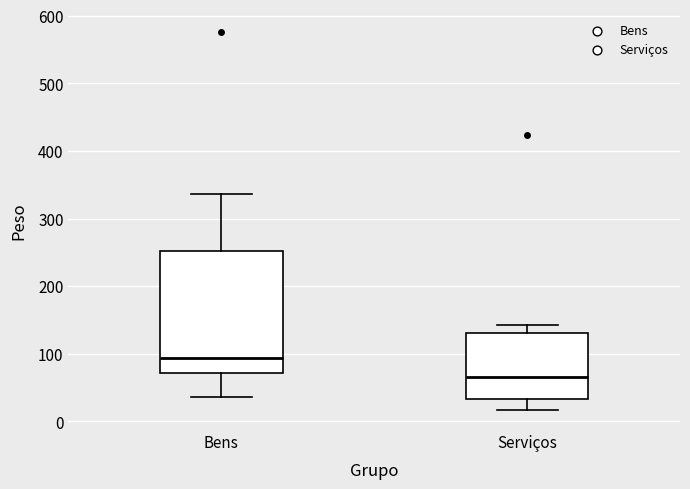

Where does the upper whisker of the box for Serviços end on the y-axis? The values are not printed on the chart, so give them approximately, as read against the axis.

140